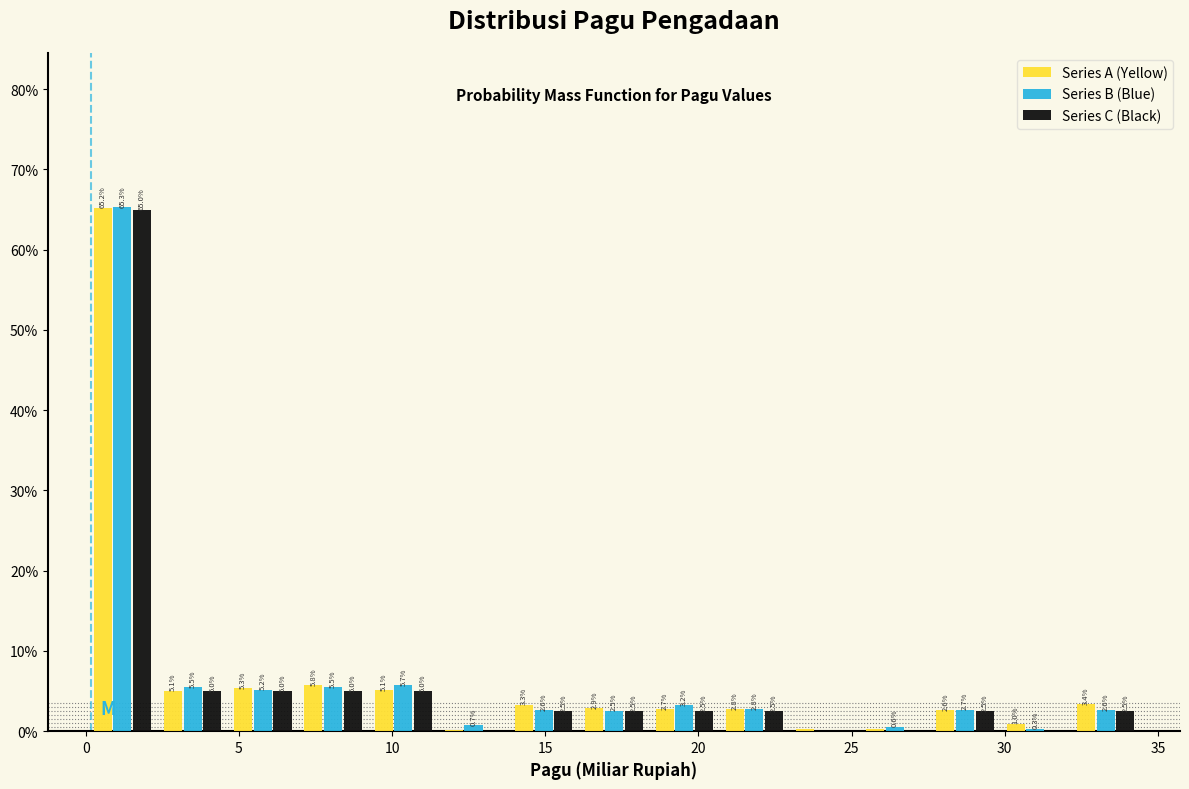

In the Series C (Black) series, which range on the x-axis has the tallest bar?

0.0 to 2.5